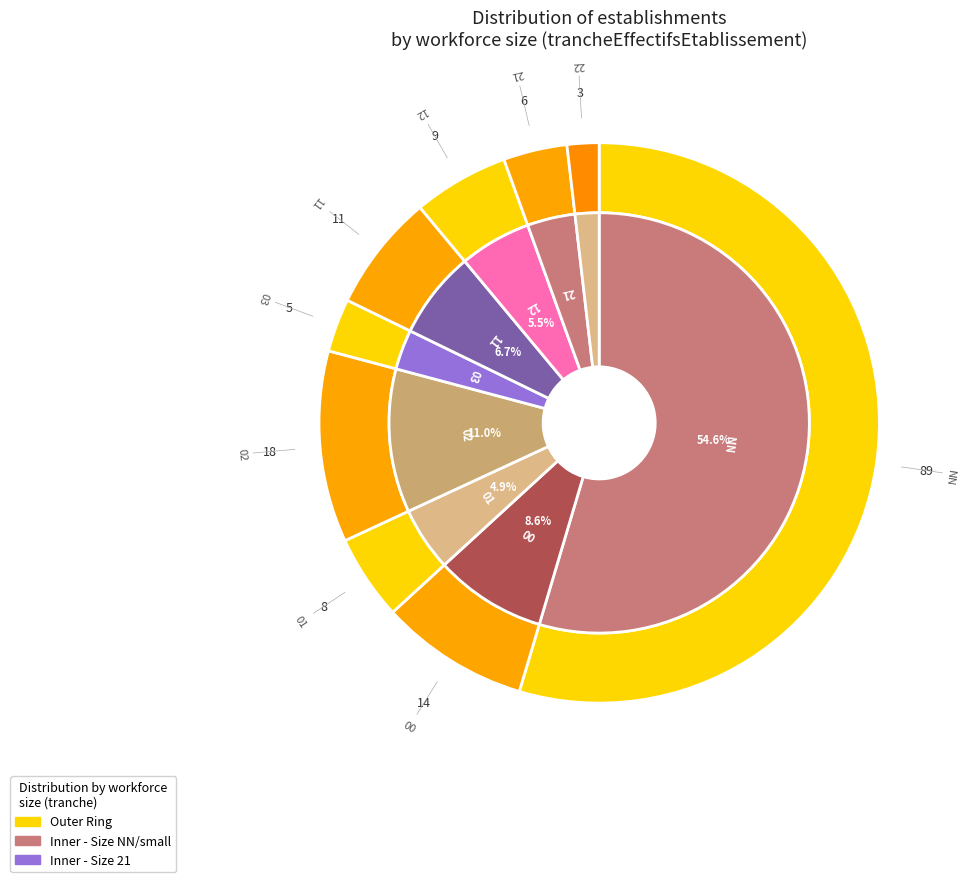

What percentage is NOT represented by 11?

93.3%